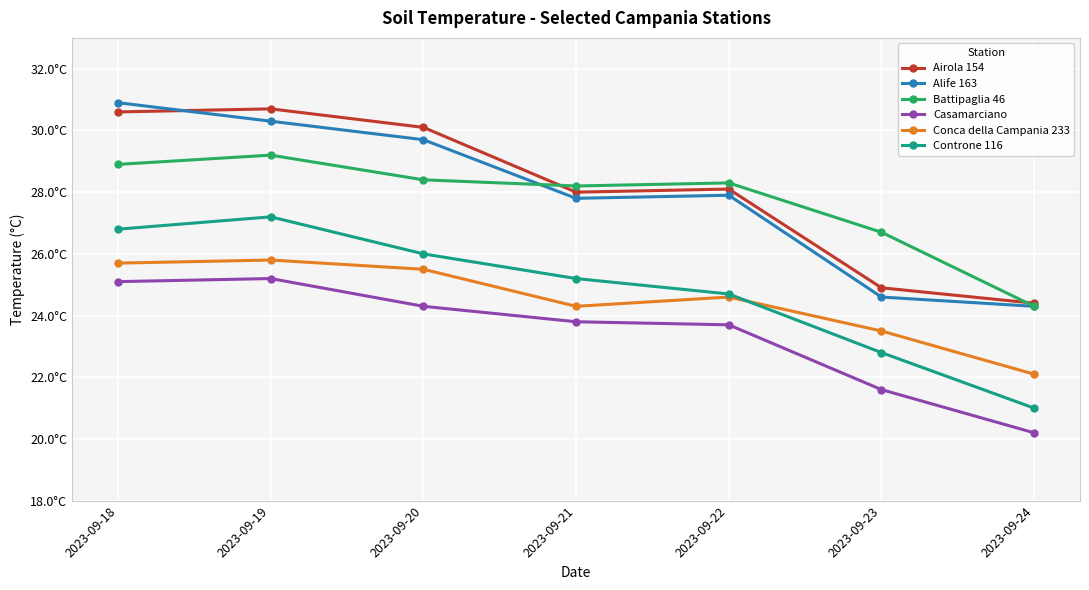

What are all the series names shown in the legend?

Airola 154, Alife 163, Battipaglia 46, Casamarciano, Conca della Campania 233, Controne 116